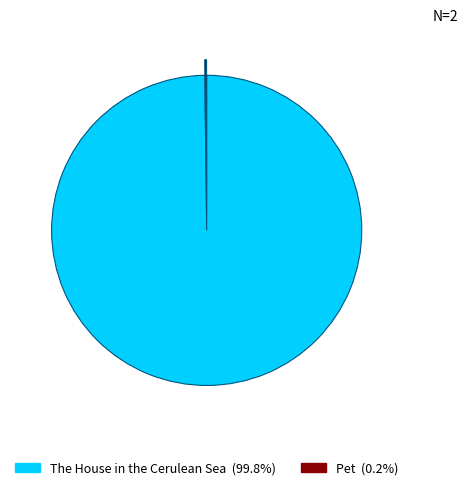

Does The House in the Cerulean Sea represent more than half of the total?

Yes